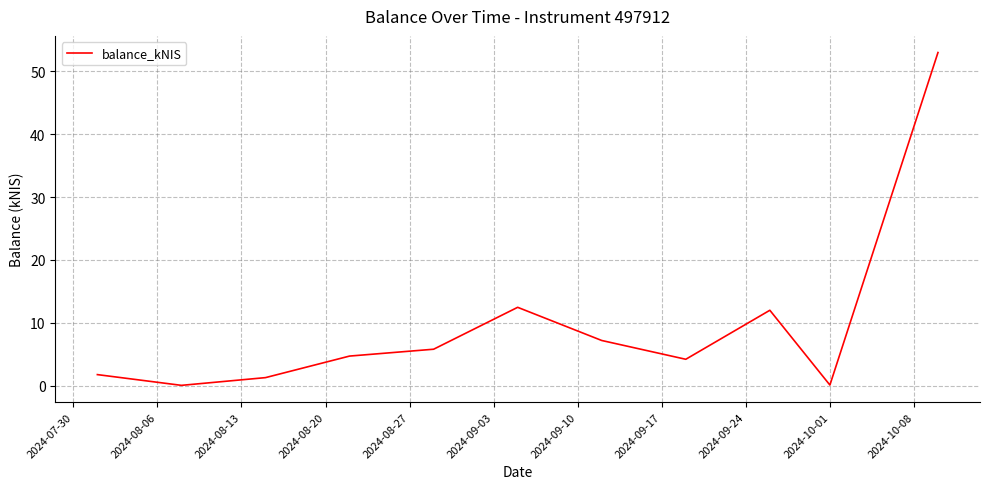

What is the difference between the maximum and minimum values?

53.0